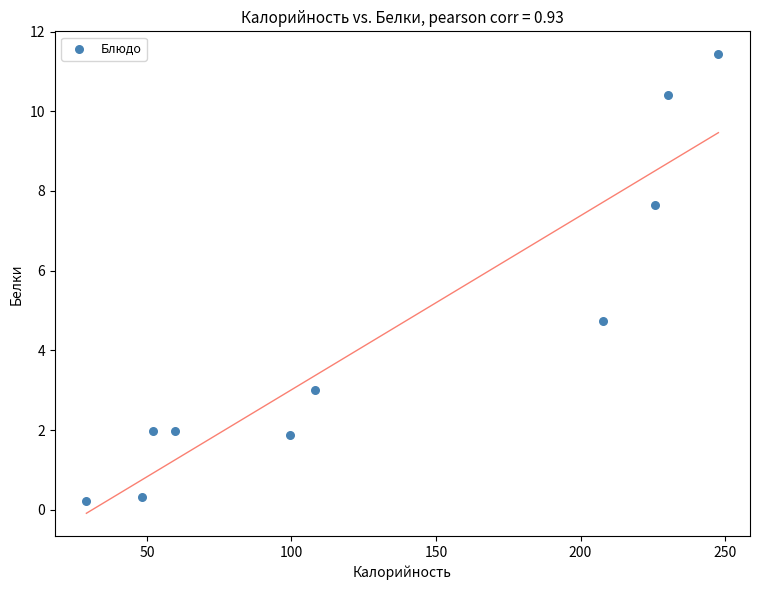

What Y value in the scatter plot is closest to 5?

4.7